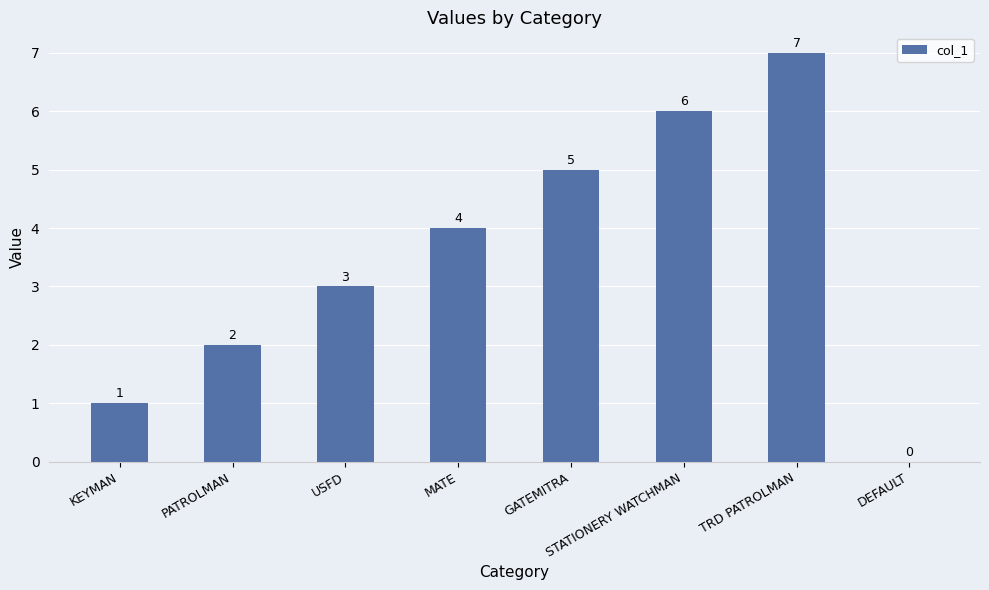

How many values are above zero?

7